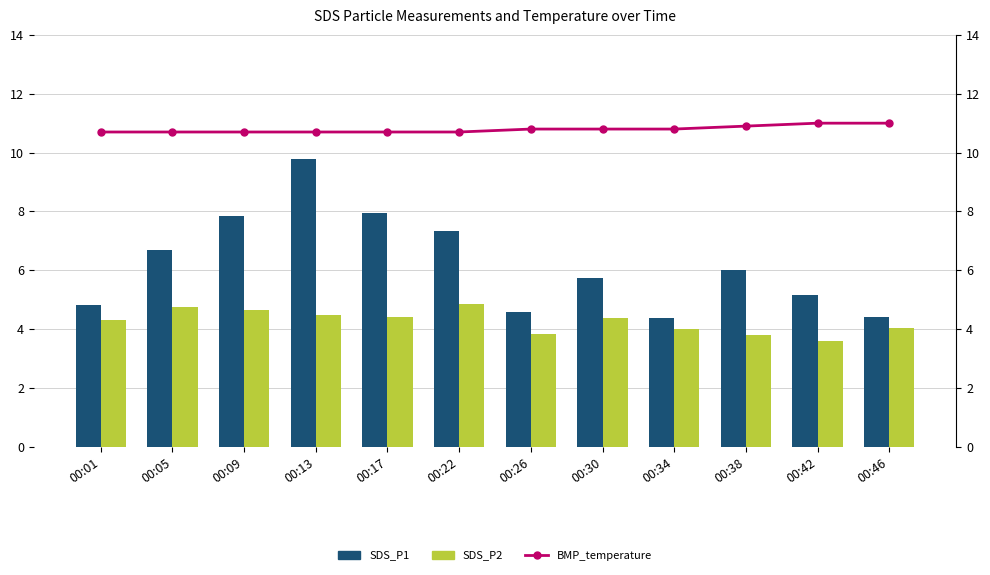

What is the total value across all series at 00:01?

19.8